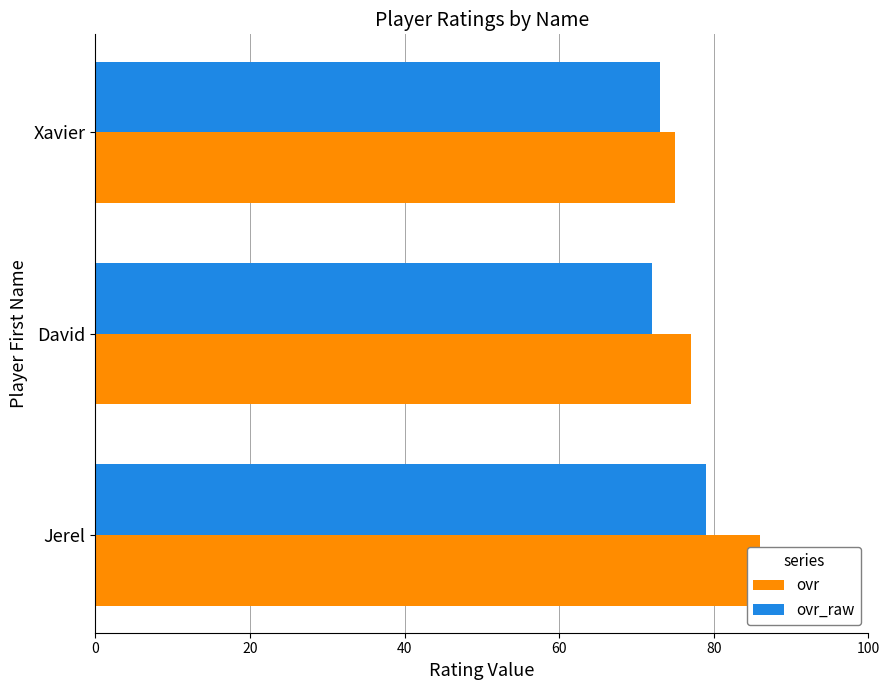

How many values in the ovr series are below 77?

1